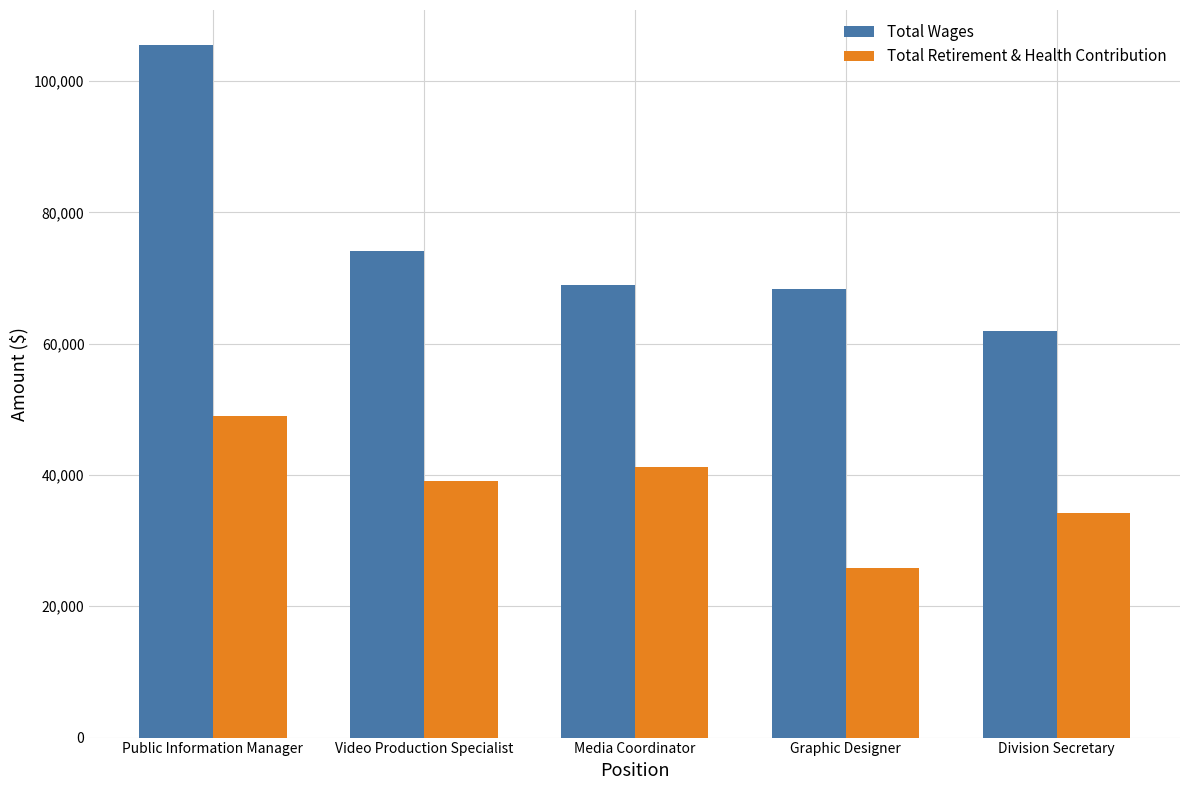

Are the bars grouped side by side (vs. stacked)?

Yes